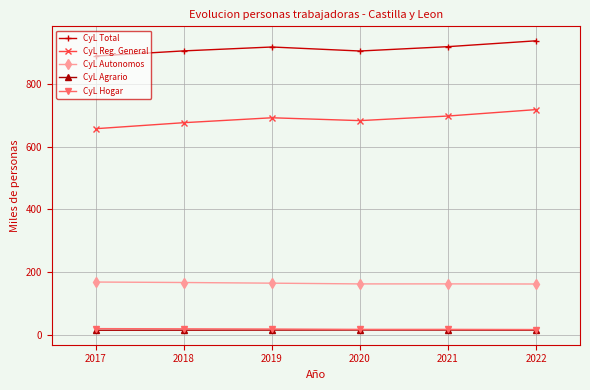

True or false: CyL Total and CyL Autonomos cross at least once.

False